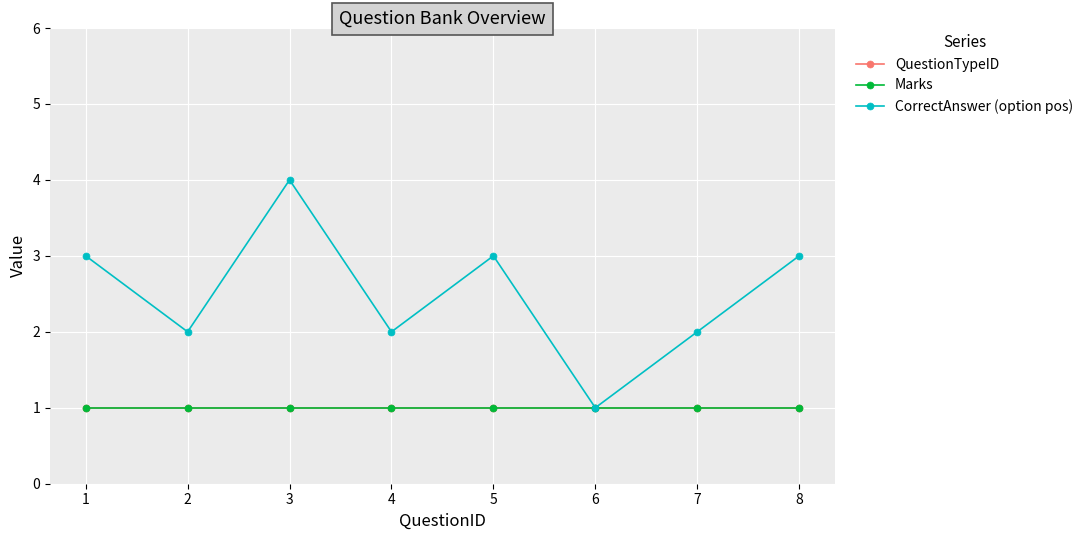

How many lines are shown in the chart?

3